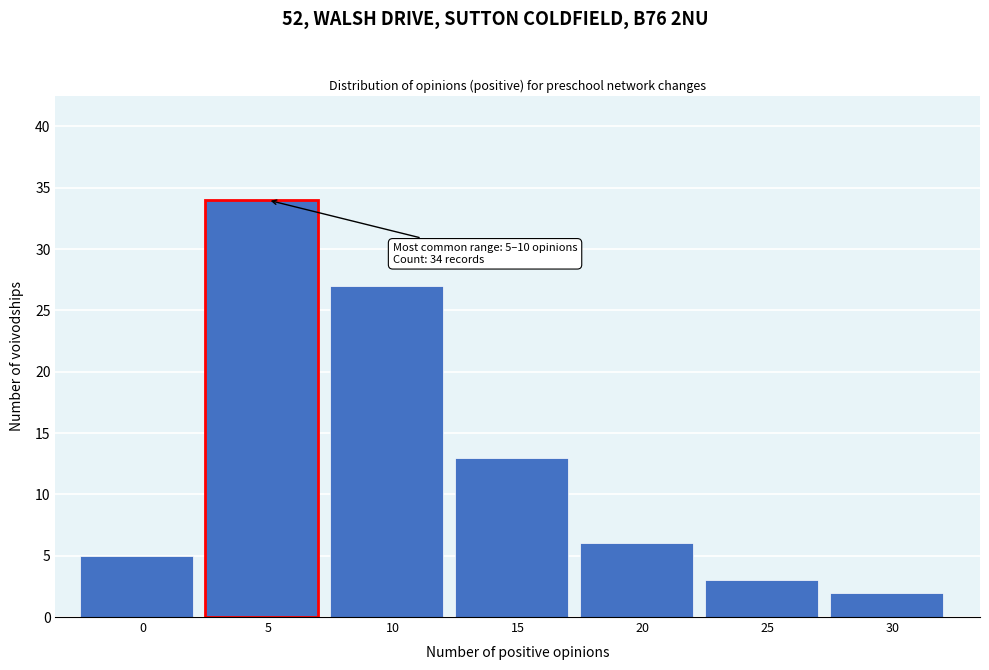

Reading left to right, what are all the values shown in this chart?

0=5	5=34	10=27	15=13	20=6	25=3	30=2